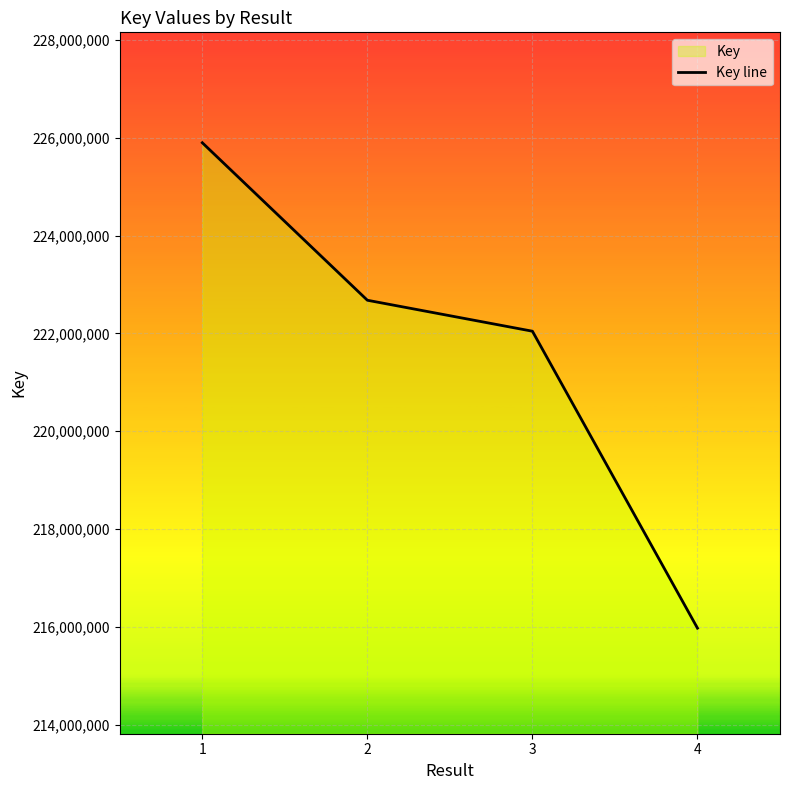

Rank the categories by value from lowest to highest.

4, 3, 2, 1